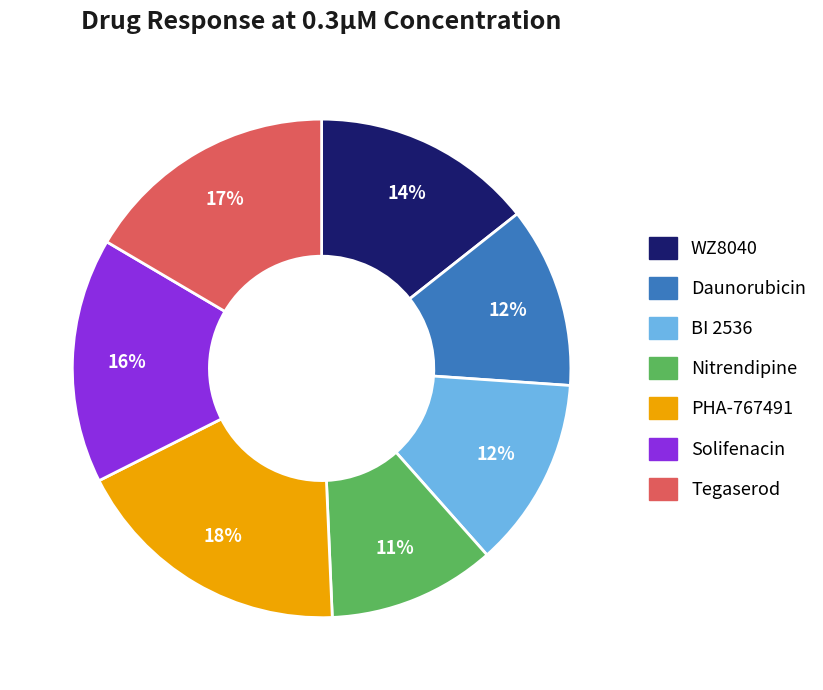

The WZ8040 slice represents 14% of the pie. True or false?

True